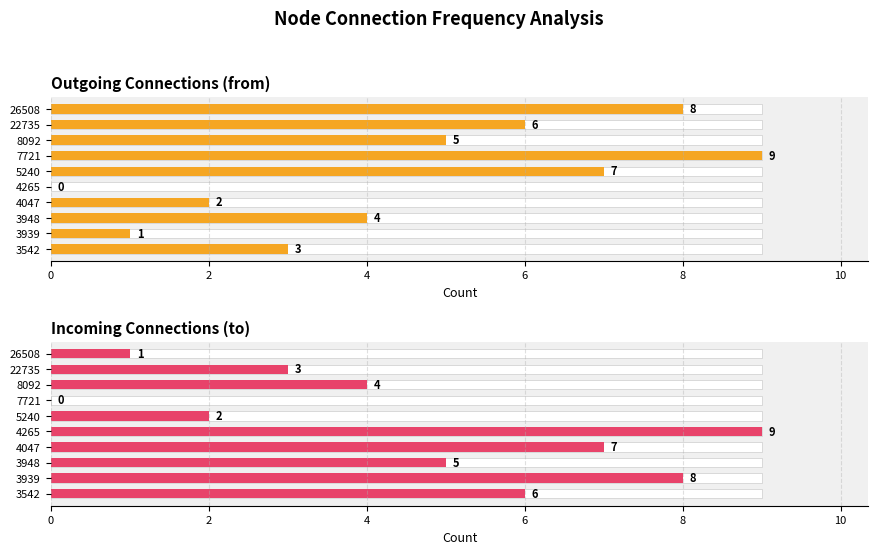

How many data points in Outgoing Connections (from) are less than 5?

5